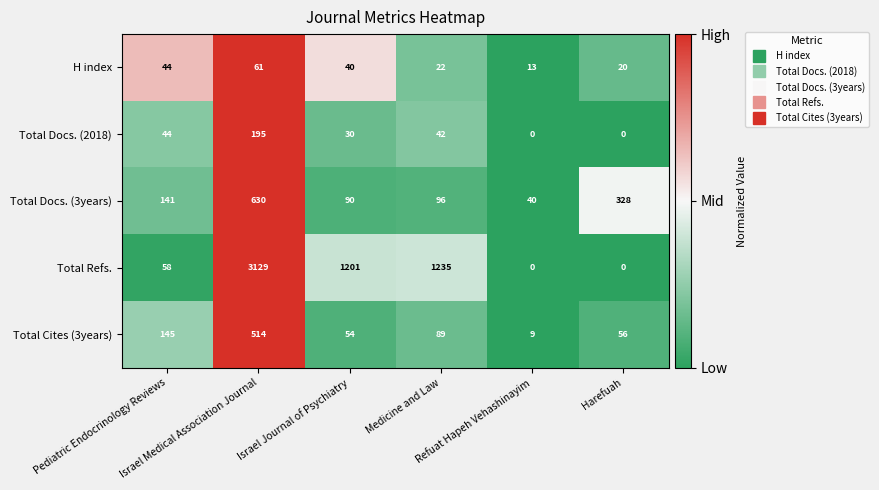

At how many categories does at least one series exceed 0?

6